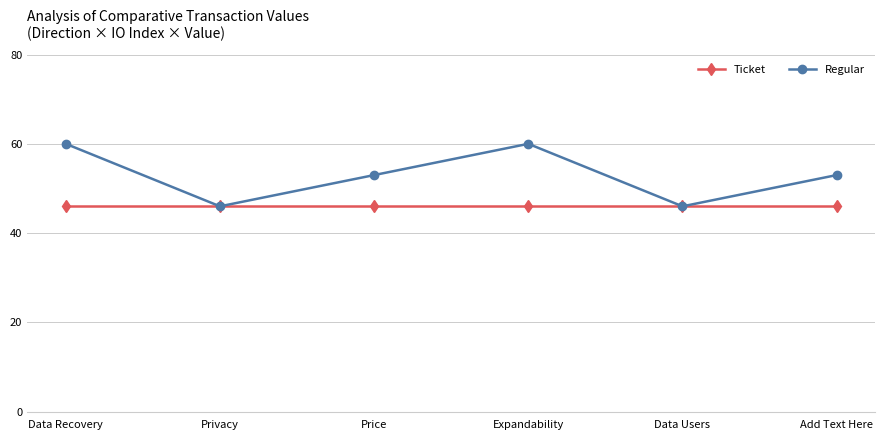

What is the greatest value displayed?

60